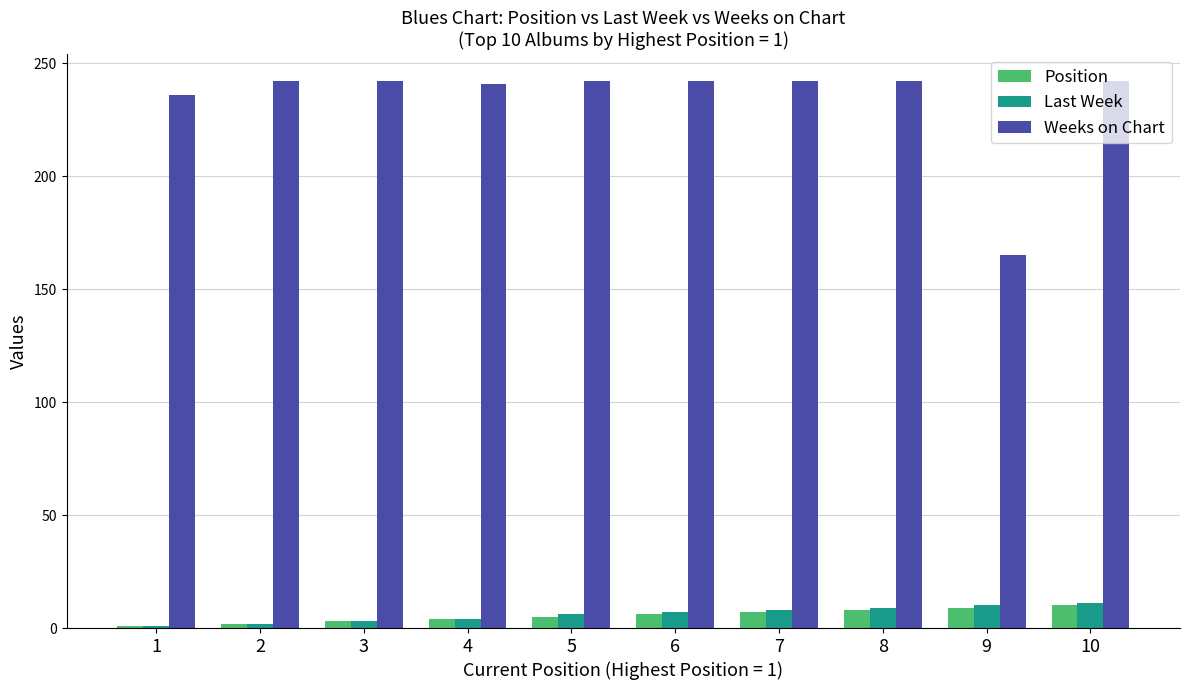

Which series has the largest total across all categories?

Weeks on Chart